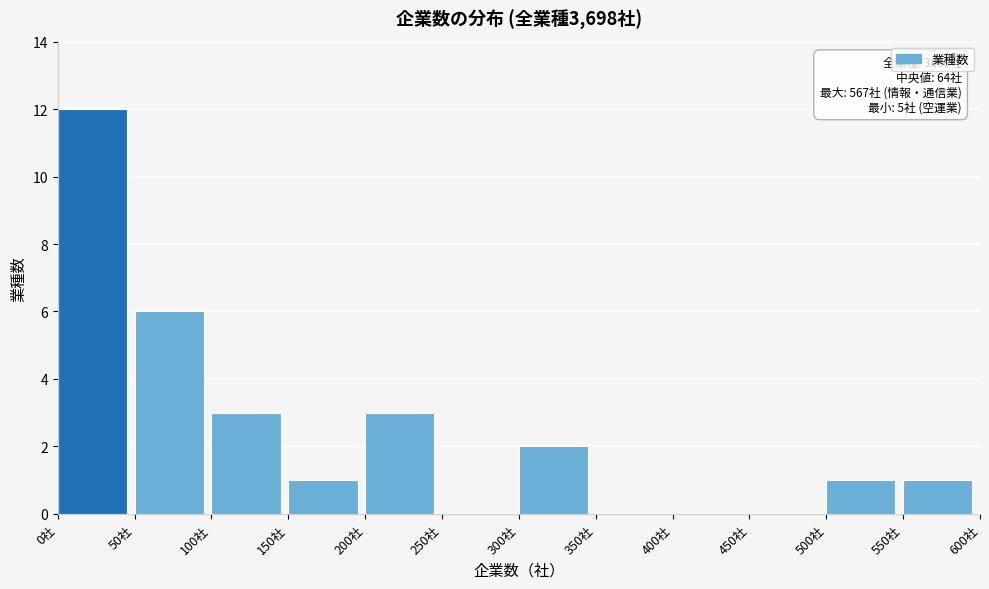

Over which range of the x-axis is the bar tallest?

0 to 50